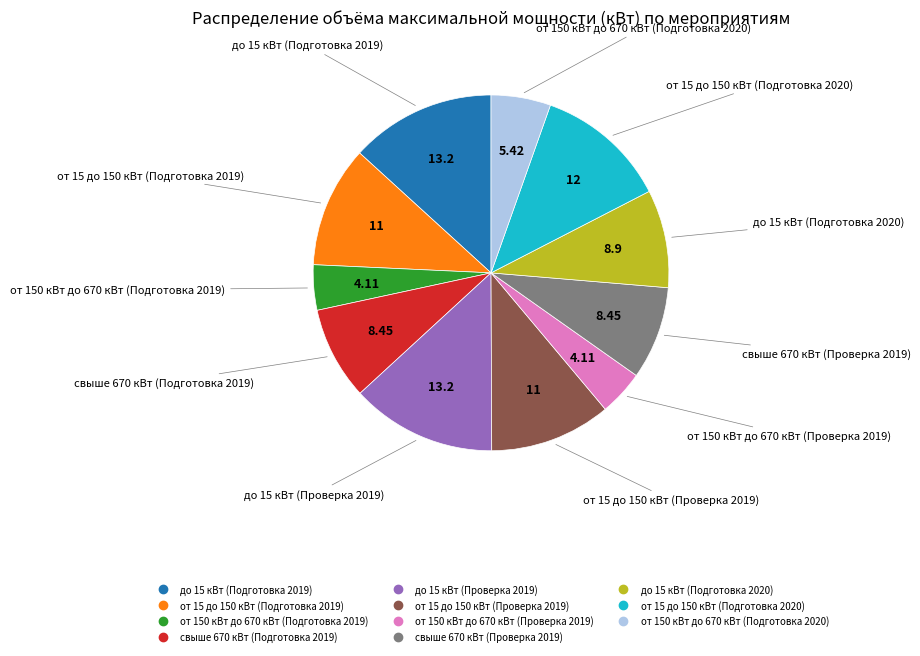

Does any single category account for the majority?

No